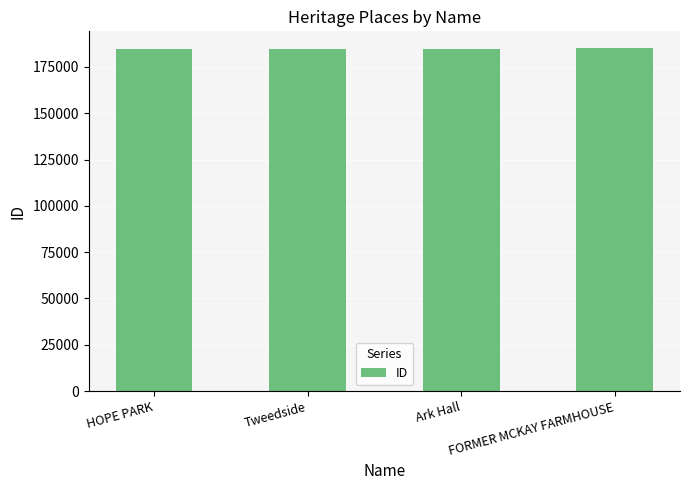

What is the smallest value displayed?

184913